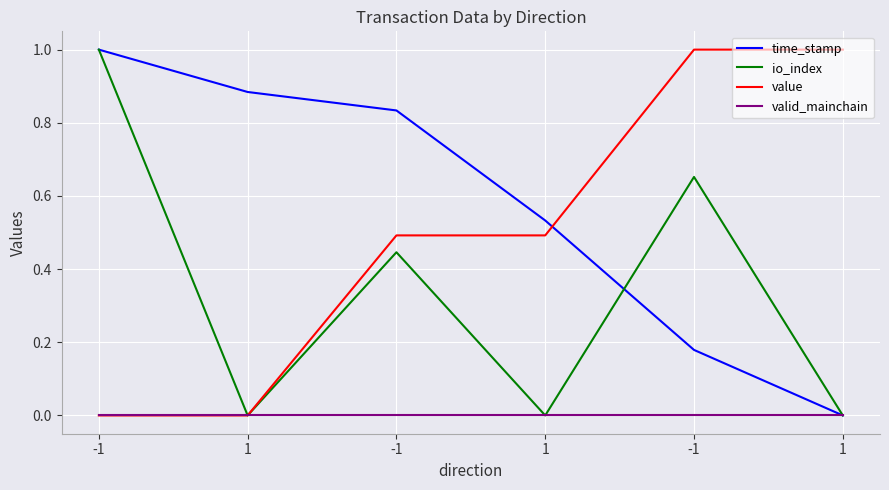

Which series has the widest spread of values?

time_stamp